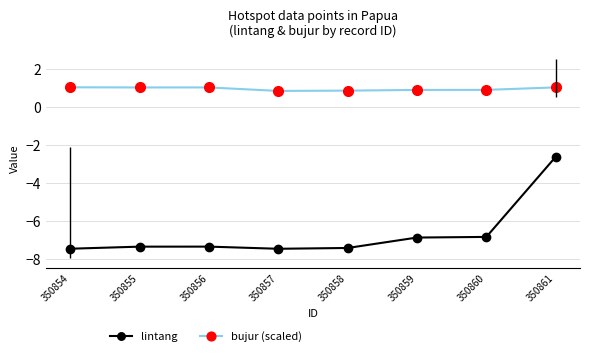

What is the total value across all series at 350858?

-6.6